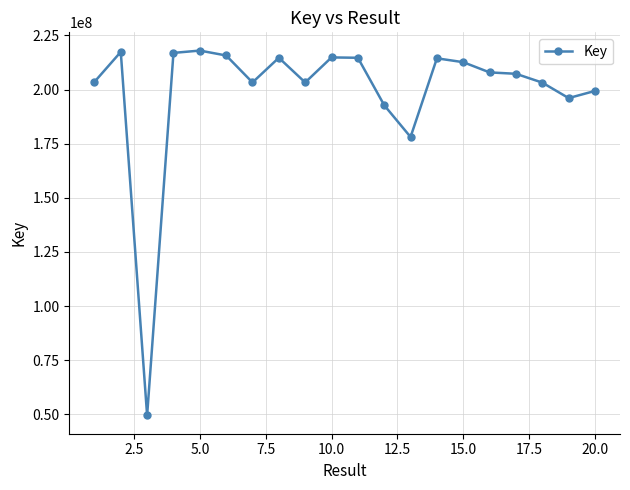

True or false: the data has more than 1 interior local peaks.

True